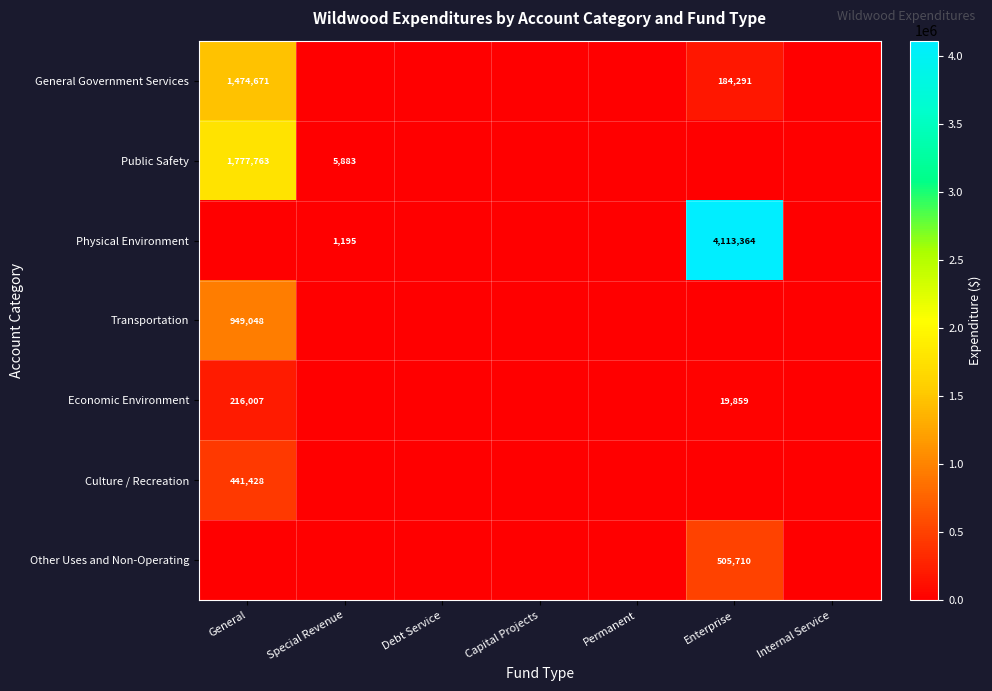

What is the maximum value shown in the chart?

4113364